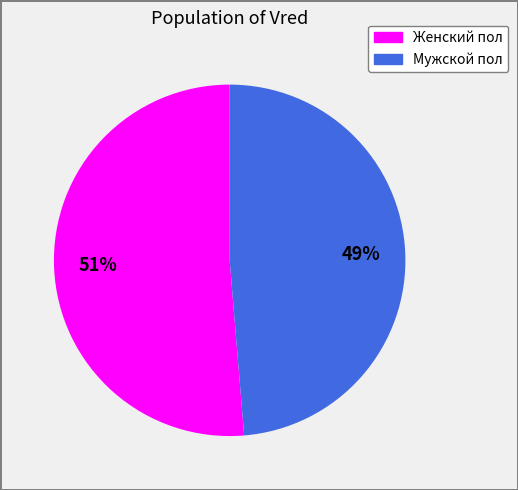

Which slice is the smallest?

Мужской пол